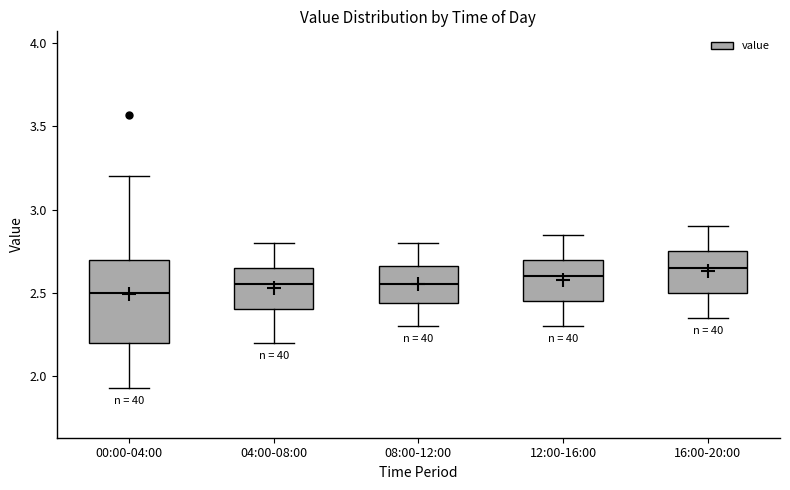

Reading left to right, transcribe this box plot: for each box, give where its median line is, the range the box spans, and where its two whiskers end, as read against the y-axis. The values are not printed on the chart, so give them approximately, as read against the axis.

00:00-04:00: median 2.50, box 2.20 to 2.70, whiskers 1.95 to 3.20
04:00-08:00: median 2.55, box 2.40 to 2.65, whiskers 2.20 to 2.80
08:00-12:00: median 2.55, box 2.45 to 2.65, whiskers 2.30 to 2.80
12:00-16:00: median 2.60, box 2.45 to 2.70, whiskers 2.30 to 2.85
16:00-20:00: median 2.65, box 2.50 to 2.75, whiskers 2.35 to 2.90